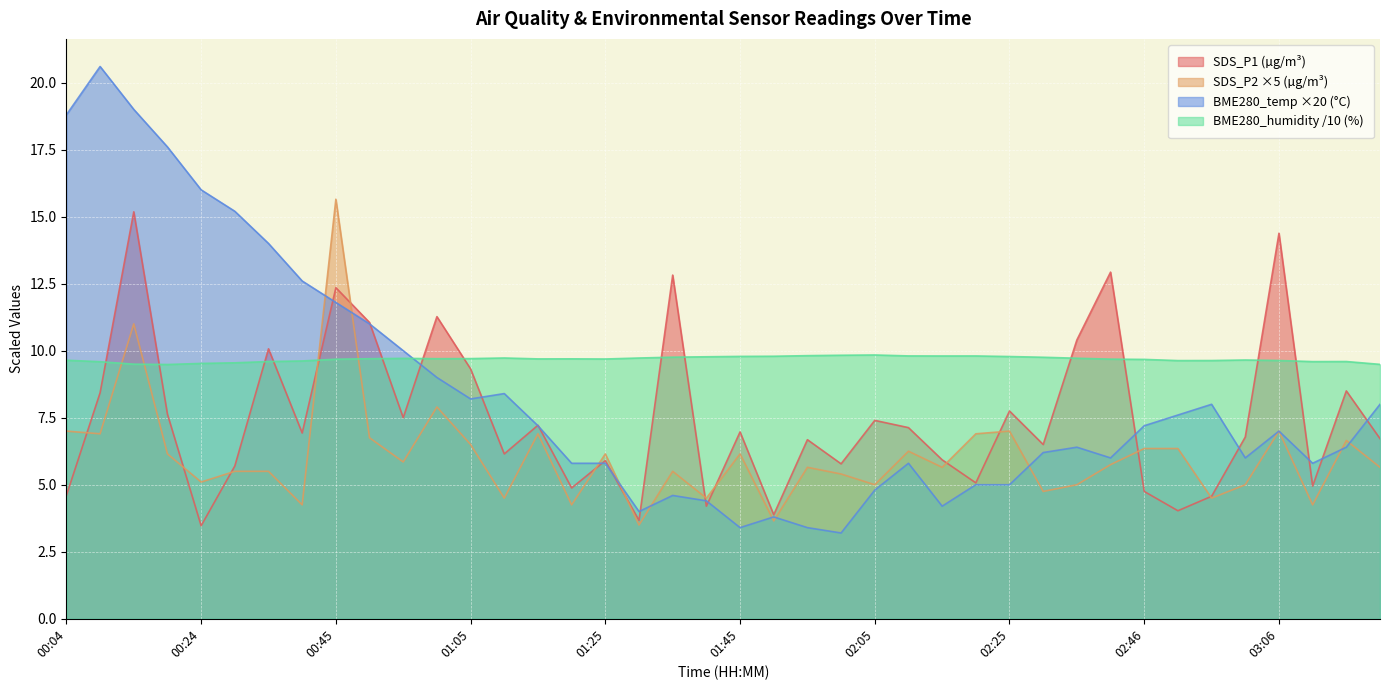

Which series changed the most between 02:25 and 03:11?

SDS_P1